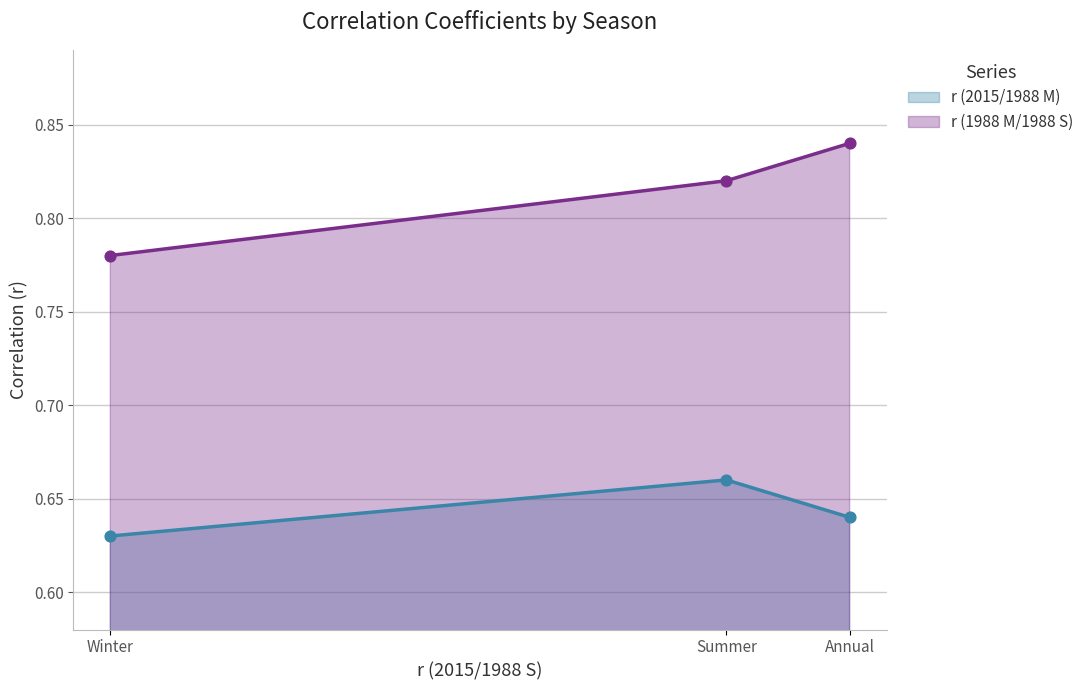

Is the value of r (1988 M/1988 S) at Annual greater than the value of r (2015/1988 M) at Annual?

Yes